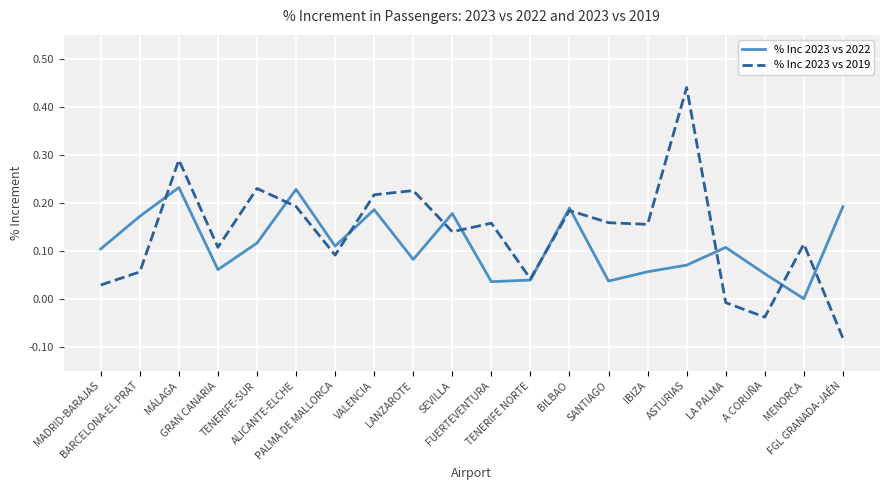

At which category does % Inc 2023 vs 2022 reach its first local valley?

GRAN CANARIA